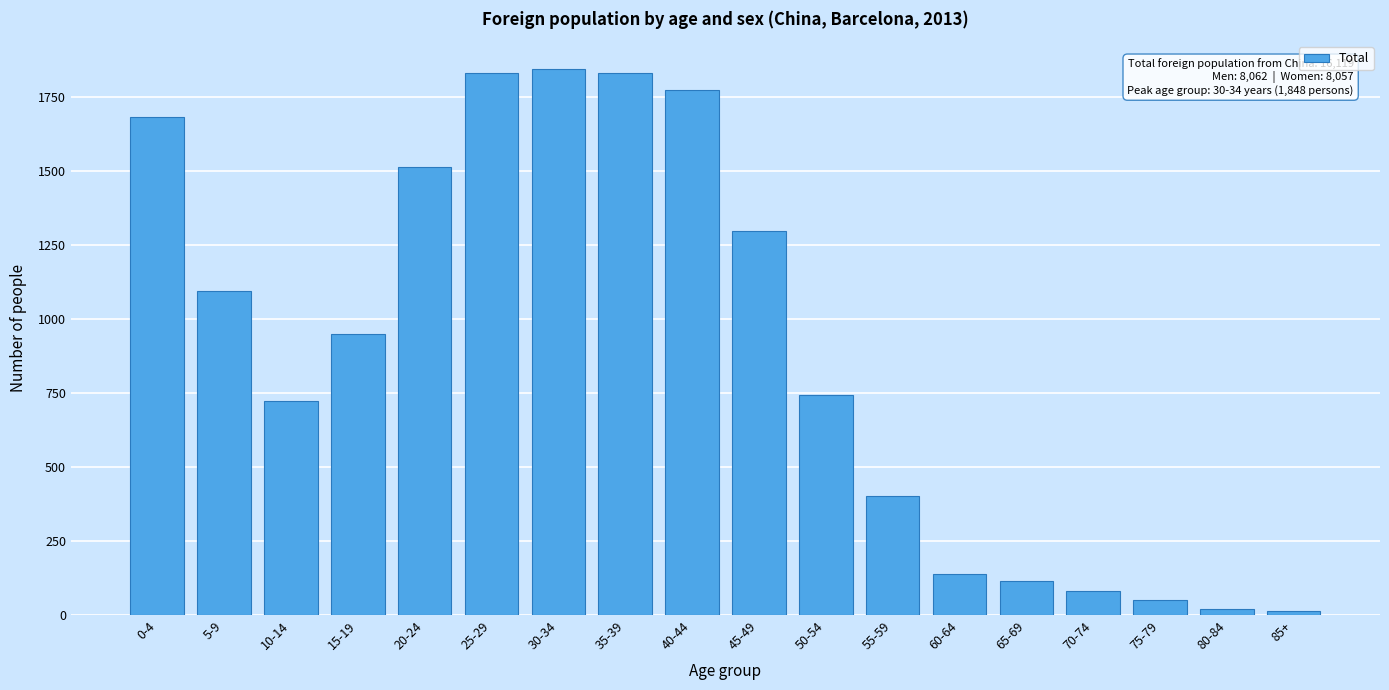

What is the label of the 3rd bar from the left?

10-14